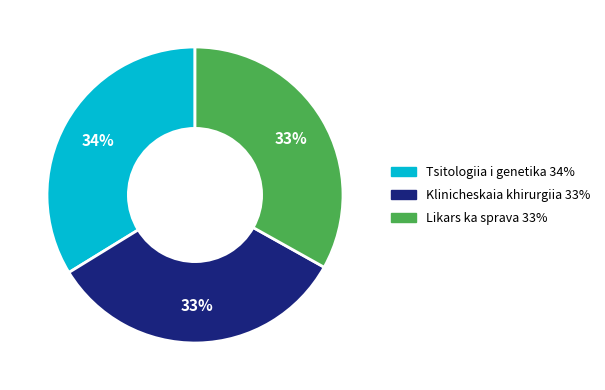

Does Klinicheskaia khirurgiia account for over 50% of the chart?

No